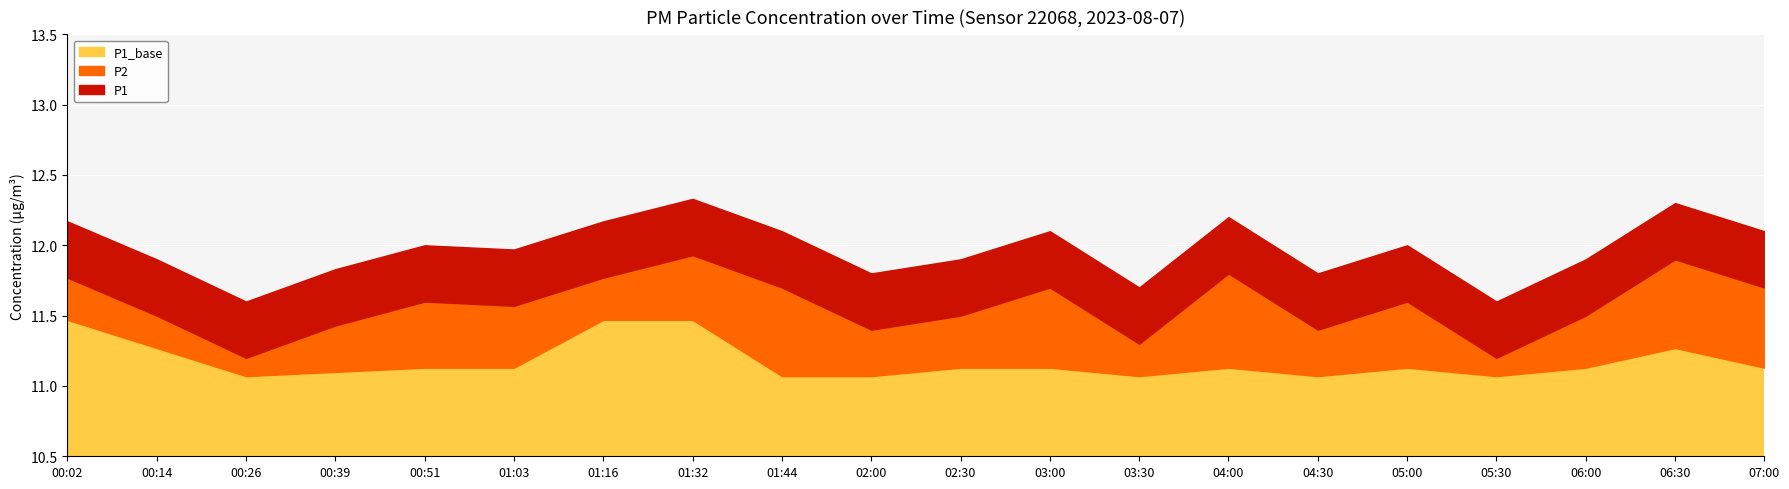

True or false: P1 and P2 intersect in this chart.

False